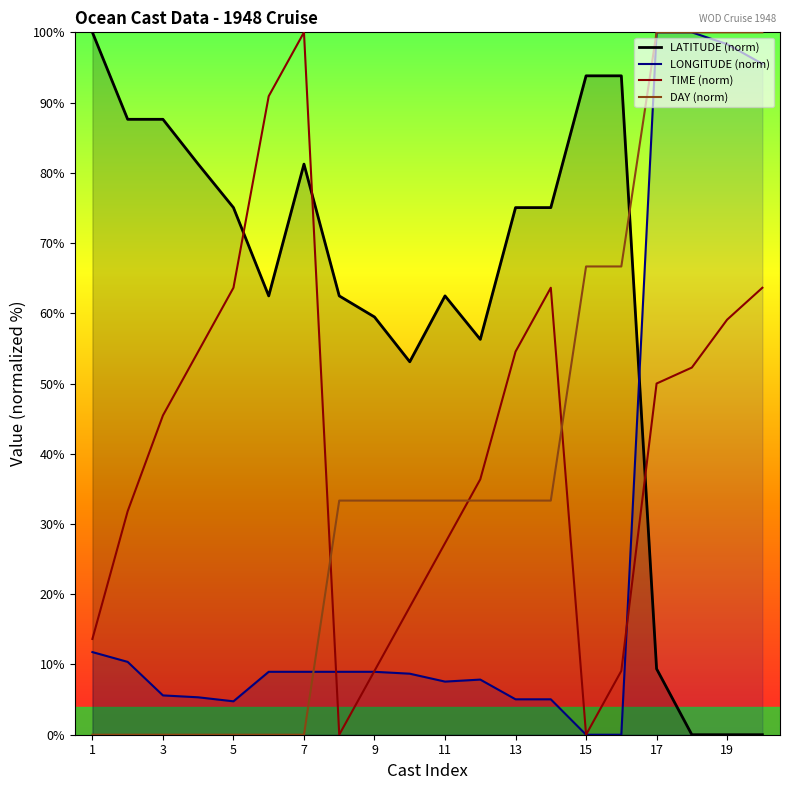

How many data points in LONGITUDE (norm) are less than 8?

9